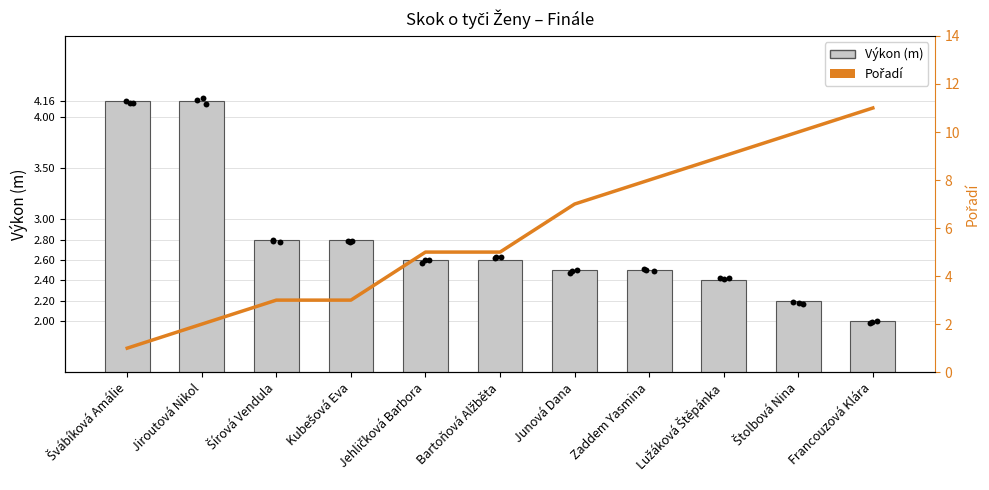

What are all the series names shown in the legend?

Výkon, Pořadí